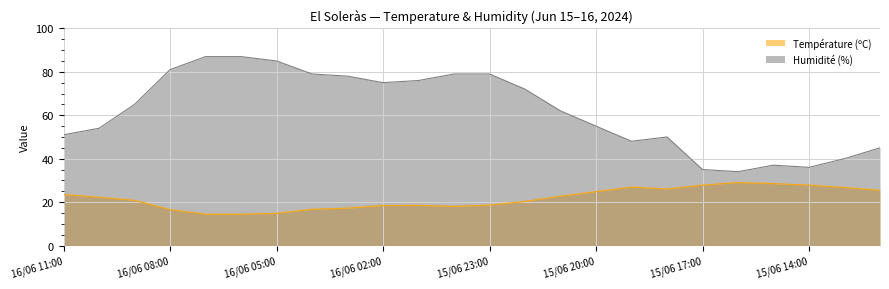

At which label is Température (ºC) closest to 21?

16/06 09:00